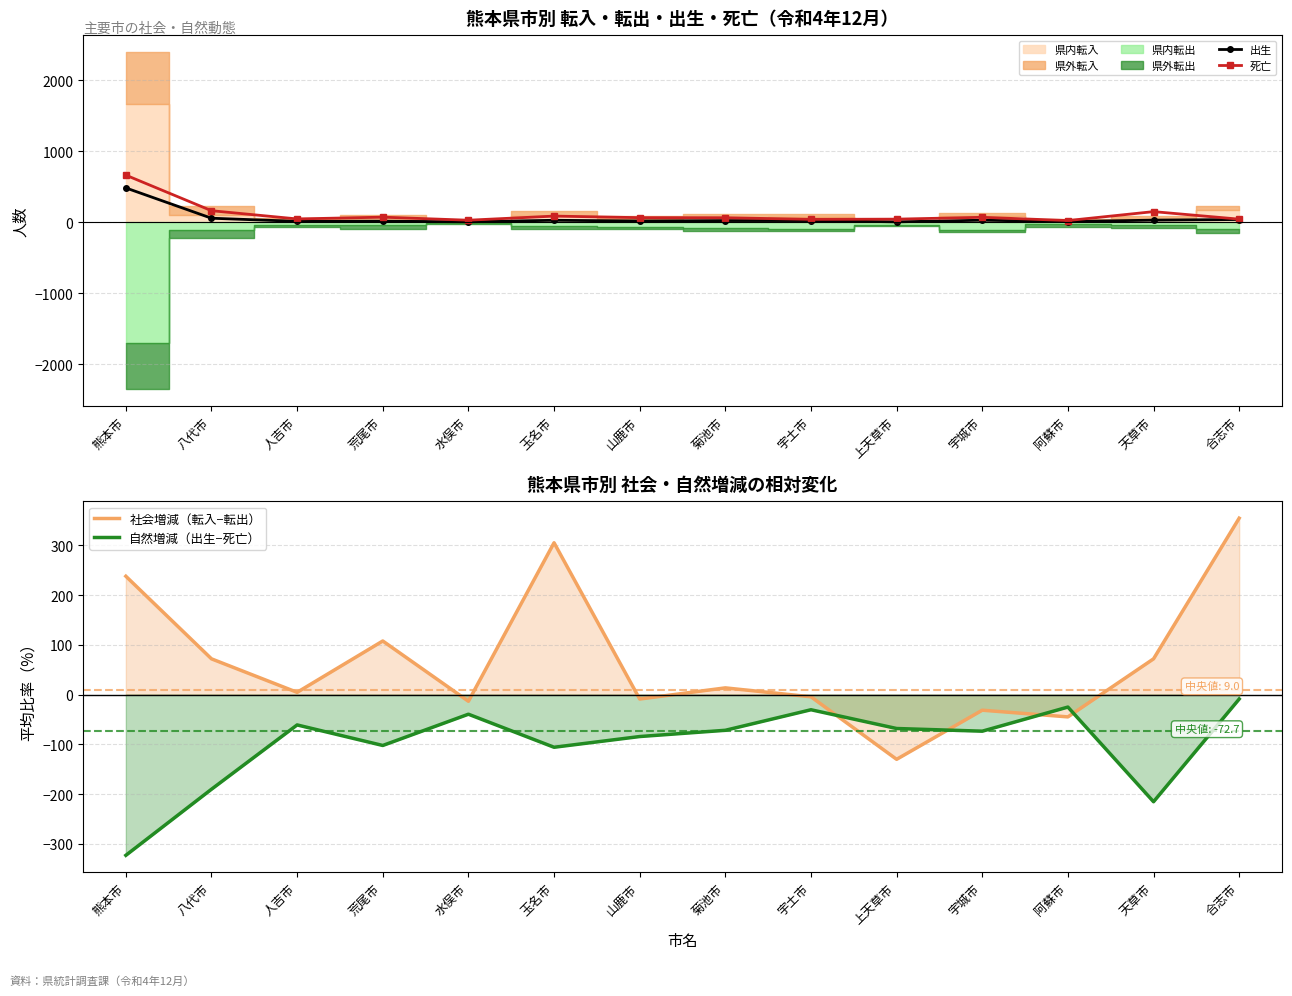

At which category is the sum across all series the highest?

熊本市